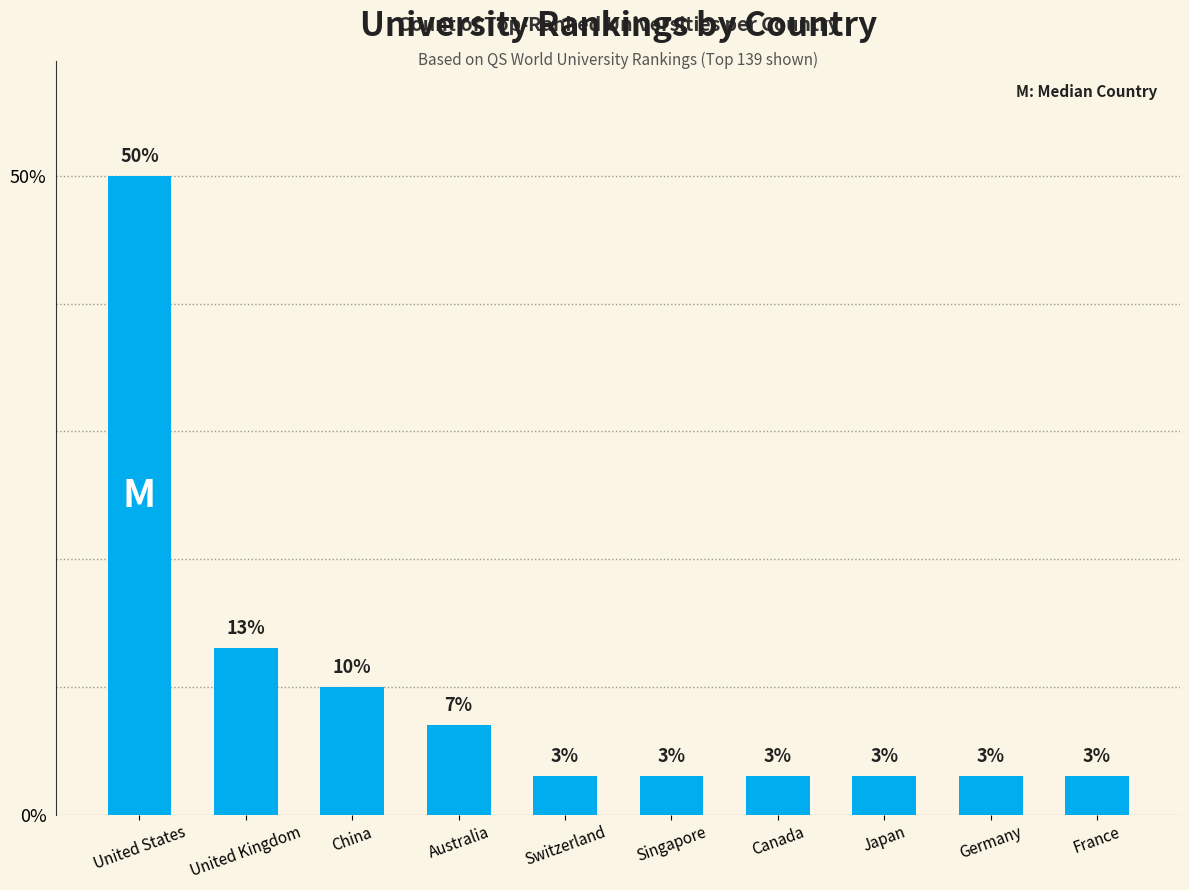

What is the difference between the values at Singapore and United States?

47